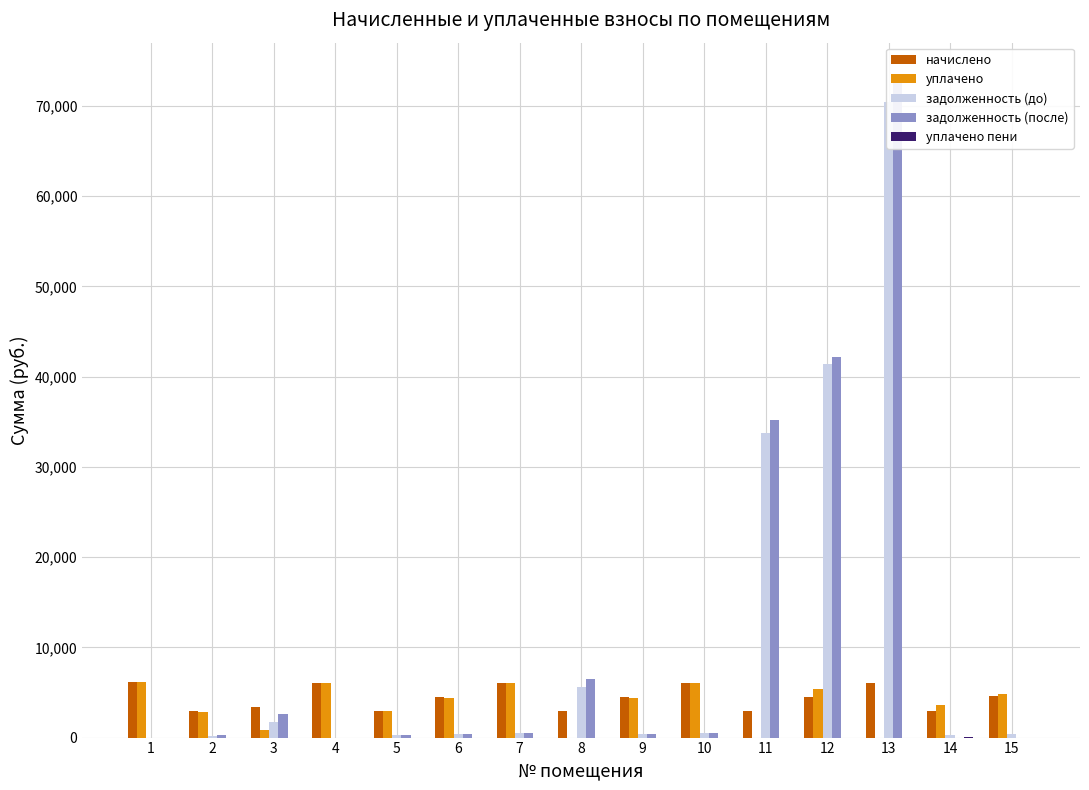

What is the value of the начислено bar at the 6th from the left?

4472.6